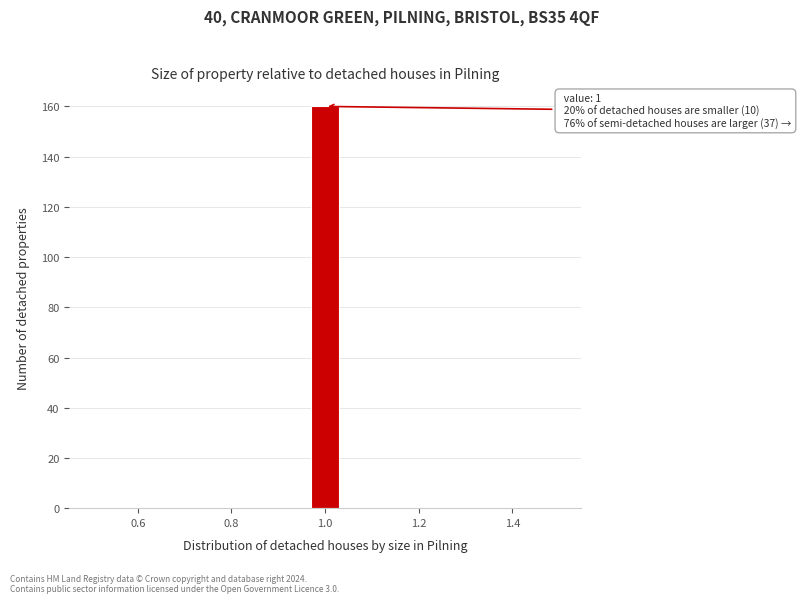

Read against the x-axis, roughly where is the centre of the tallest bar?

1.00